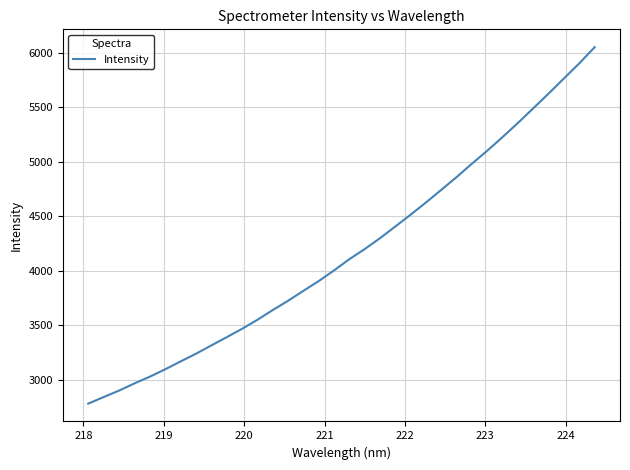

What is the sum of all values?

142047.2